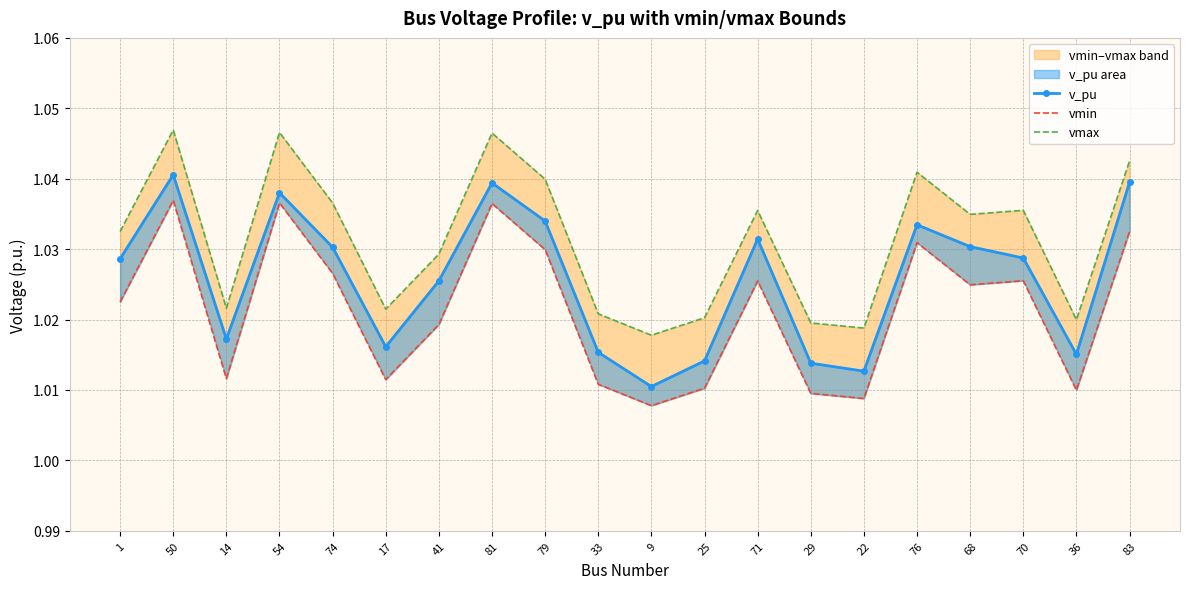

True or false: v_pu and vmax intersect in this chart.

False